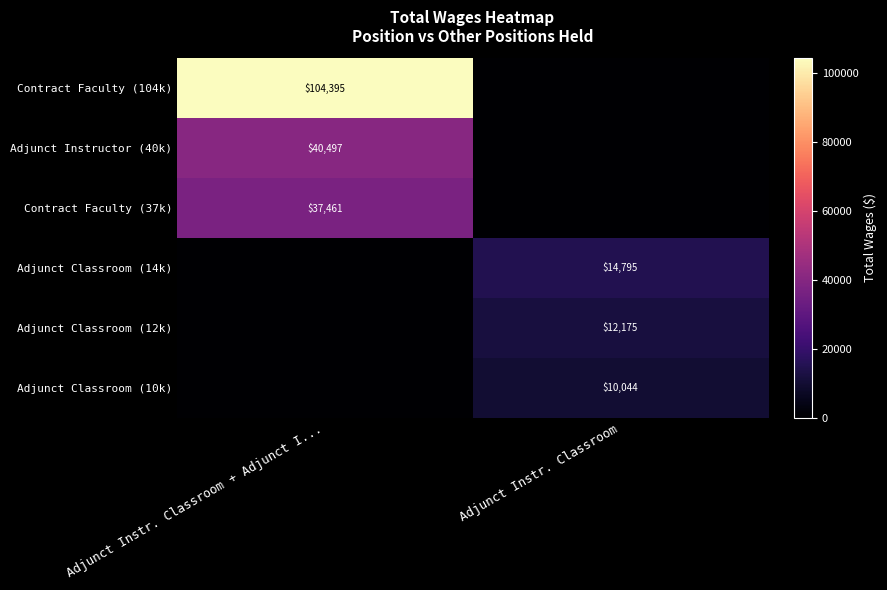

How many series are shown in this chart?

6